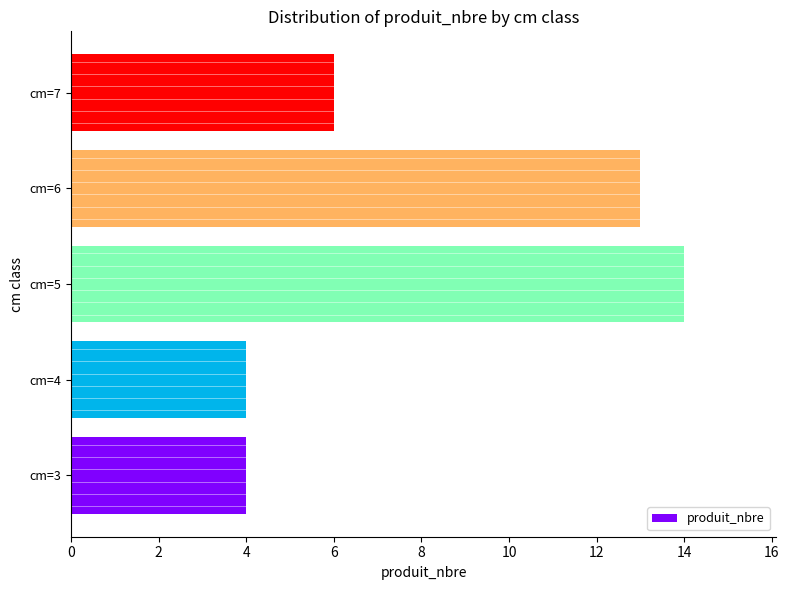

Approximately how many times larger is the value at cm=5 compared to cm=4?

3.5